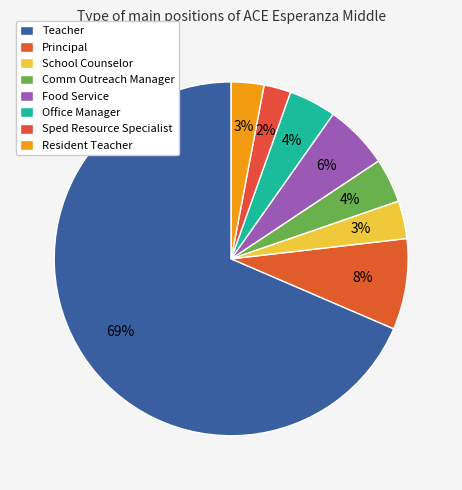

Does Teacher represent more than half of the total?

Yes